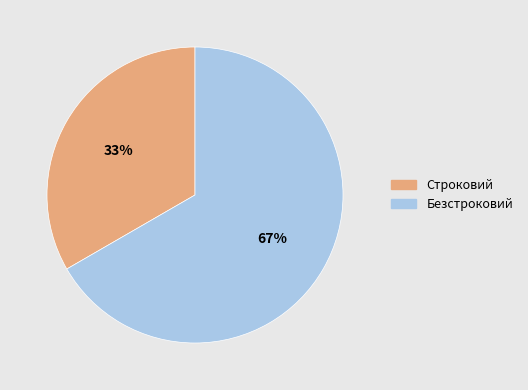

To the nearest percent, what percentage of the pie is Безстроковий?

67%